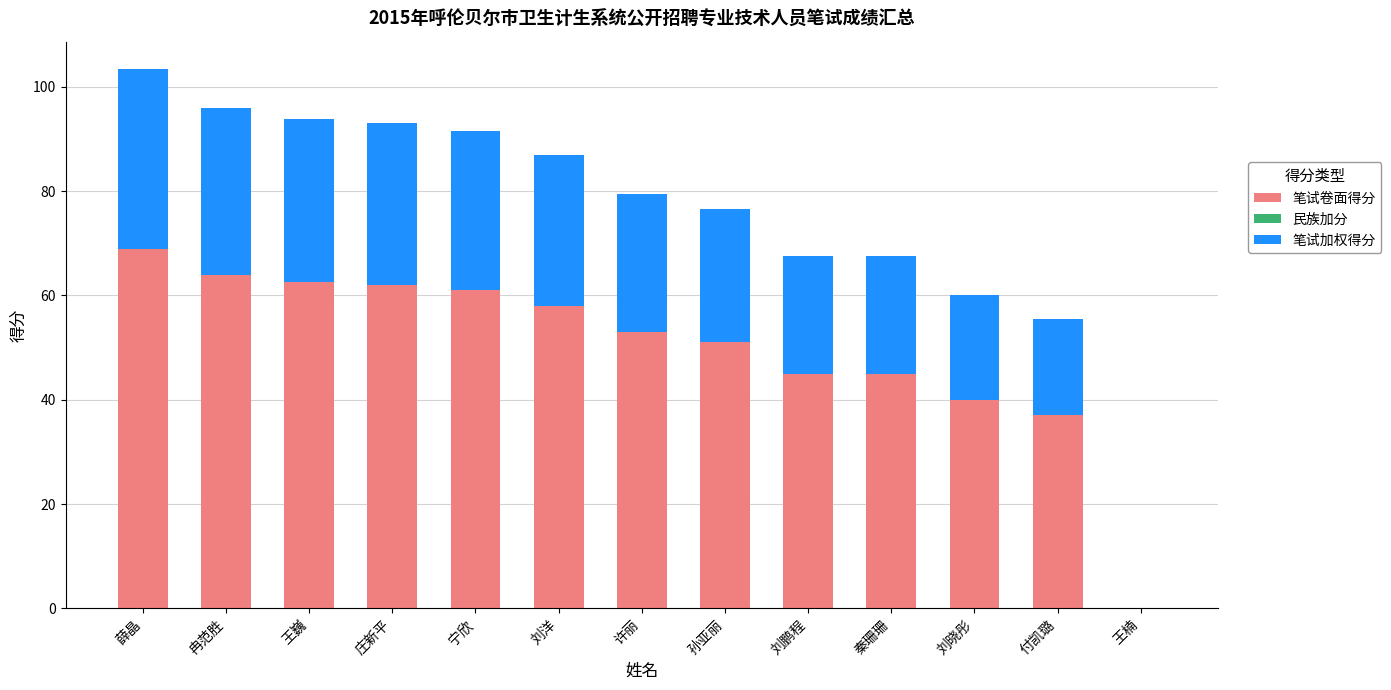

Are the bars grouped side by side (vs. stacked)?

No